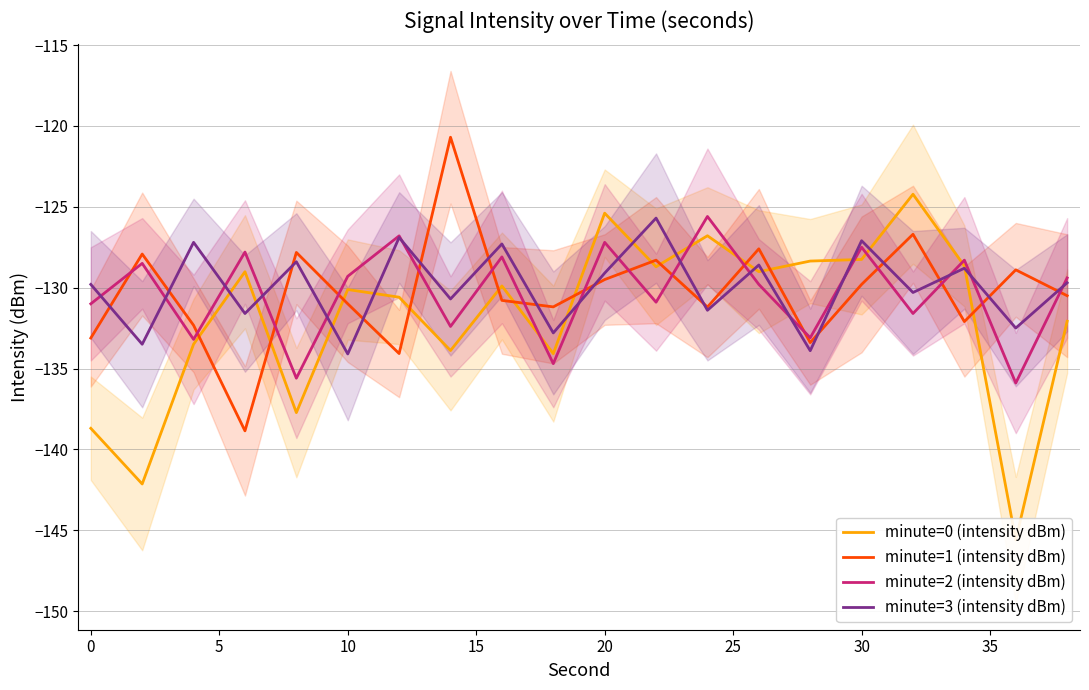

At how many categories does at least one series exceed -145?

20